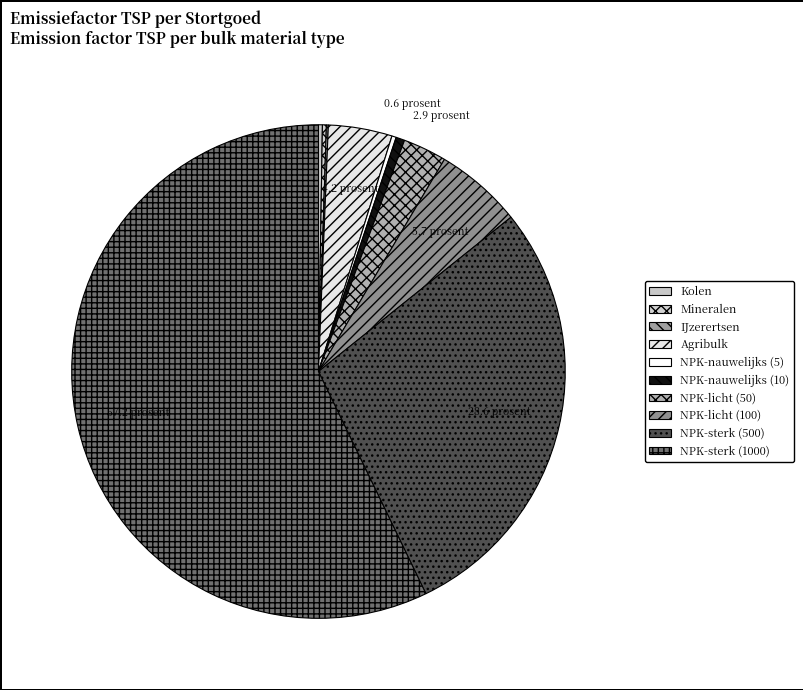

Is it true that NPK-sterk (500) is 21% of the pie?

False